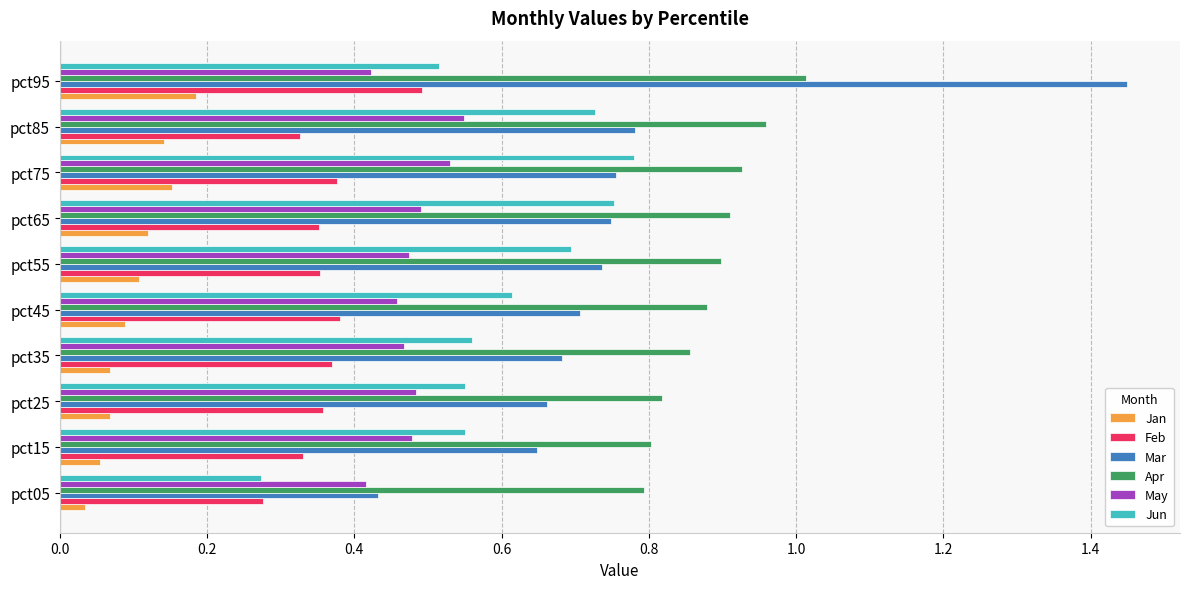

True or false: Jun has a value of 0.2 at pct55.

False